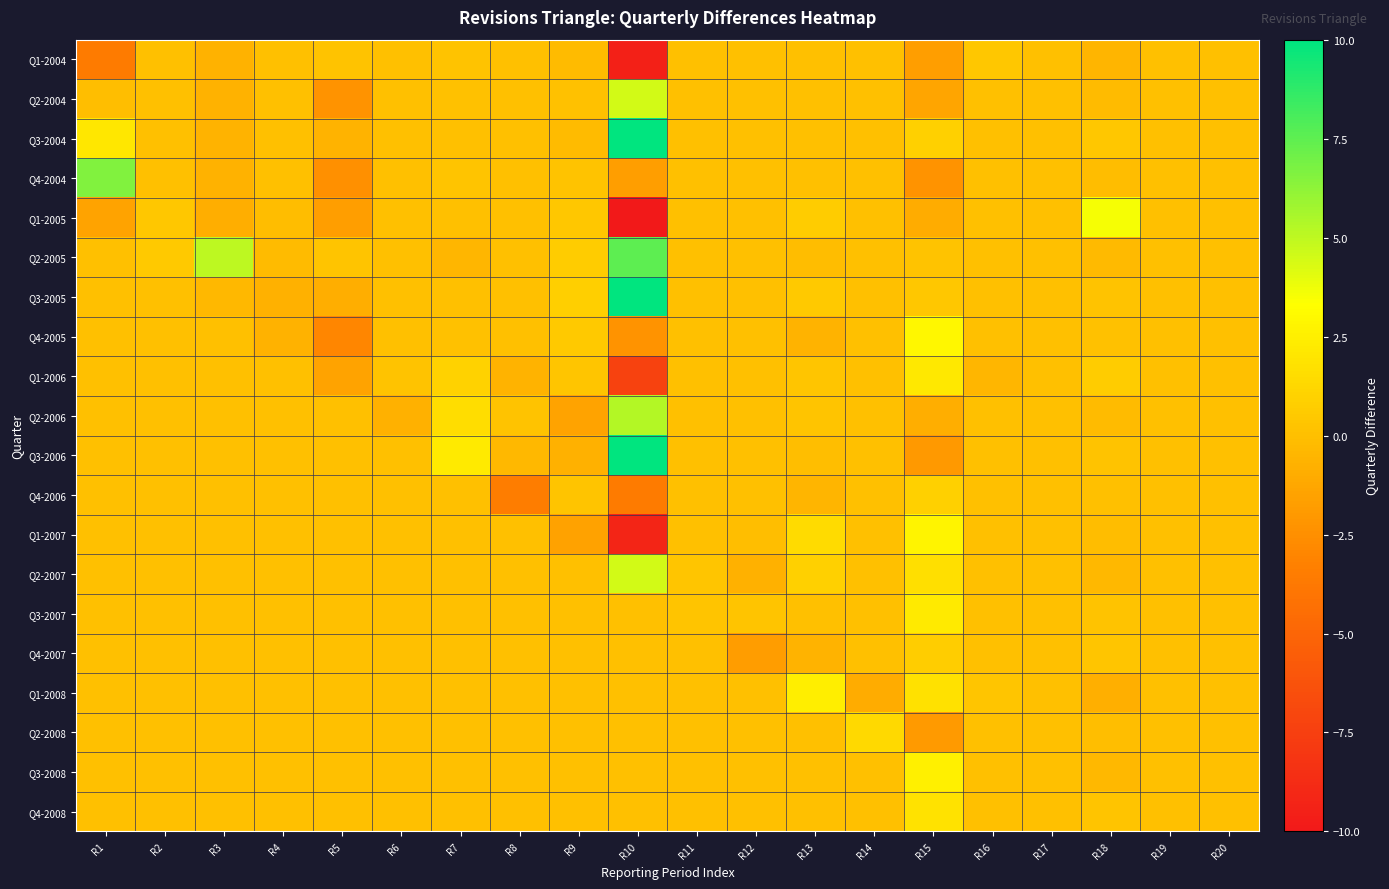

Reading right to left, list all the values displayed in this chart.

Q1-2004: R20=0.0	R19=0.0	R18=-0.5	R17=0.0	R16=0.4	R15=-1.6	R14=0.0	R13=0.0	R12=0.0	R11=0.0	R10=-9.5	R9=-0.2	R8=0.0	R7=0.2	R6=0.0	R5=0.2	R4=0.0	R3=-0.6	R2=0.0	R1=-3.5
Q2-2004: R20=0.0	R19=0.0	R18=-0.2	R17=0.0	R16=0.0	R15=-1.4	R14=0.0	R13=0.0	R12=0.0	R11=0.0	R10=4.5	R9=0.1	R8=0.0	R7=0.1	R6=0.0	R5=-2.3	R4=0.0	R3=-0.6	R2=0.0	R1=-0.0
Q3-2004: R20=0.0	R19=0.0	R18=0.4	R17=0.0	R16=0.0	R15=0.9	R14=0.0	R13=0.0	R12=0.0	R11=0.0	R10=17.0	R9=-0.2	R8=0.0	R7=0.0	R6=0.0	R5=-0.6	R4=0.0	R3=-0.6	R2=0.0	R1=2.0
Q4-2004: R20=0.0	R19=0.0	R18=-0.1	R17=0.0	R16=0.0	R15=-2.3	R14=0.0	R13=0.0	R12=0.0	R11=0.0	R10=-1.7	R9=0.2	R8=0.0	R7=0.3	R6=0.0	R5=-2.5	R4=0.0	R3=-0.7	R2=0.0	R1=6.6
Q1-2005: R20=0.0	R19=0.0	R18=3.5	R17=0.0	R16=0.0	R15=-1.0	R14=0.0	R13=0.7	R12=0.0	R11=0.0	R10=-11.5	R9=0.4	R8=0.0	R7=0.0	R6=0.0	R5=-1.7	R4=-0.1	R3=-0.9	R2=0.5	R1=-1.4
Q2-2005: R20=0.0	R19=0.0	R18=-0.3	R17=0.0	R16=0.0	R15=0.2	R14=0.0	R13=-0.1	R12=0.0	R11=0.0	R10=7.5	R9=0.6	R8=0.0	R7=-0.4	R6=0.0	R5=0.3	R4=-0.2	R3=5.0	R2=0.5	R1=0.0
Q3-2005: R20=0.0	R19=0.0	R18=0.2	R17=0.0	R16=0.0	R15=0.4	R14=0.0	R13=0.5	R12=0.0	R11=0.0	R10=17.4	R9=0.8	R8=0.0	R7=0.1	R6=0.0	R5=-0.9	R4=-0.7	R3=-0.4	R2=0.0	R1=0.0
Q4-2005: R20=0.0	R19=0.0	R18=0.1	R17=0.0	R16=0.0	R15=2.9	R14=0.0	R13=-0.6	R12=0.0	R11=0.0	R10=-2.3	R9=0.5	R8=0.0	R7=0.1	R6=0.0	R5=-2.9	R4=-0.7	R3=0.0	R2=0.0	R1=0.0
Q1-2006: R20=0.0	R19=0.0	R18=0.6	R17=0.0	R16=-0.4	R15=2.1	R14=0.0	R13=0.3	R12=0.0	R11=0.0	R10=-7.3	R9=0.3	R8=-0.6	R7=1.0	R6=0.2	R5=-1.5	R4=0.0	R3=0.0	R2=0.0	R1=0.0
Q2-2006: R20=0.0	R19=0.0	R18=-0.2	R17=0.0	R16=0.0	R15=-0.9	R14=0.0	R13=0.3	R12=0.0	R11=0.0	R10=5.3	R9=-1.4	R8=0.2	R7=1.6	R6=-0.8	R5=0.0	R4=0.0	R3=0.0	R2=0.0	R1=0.0
Q3-2006: R20=0.0	R19=0.0	R18=0.2	R17=0.0	R16=0.0	R15=-2.0	R14=0.0	R13=-0.0	R12=0.0	R11=0.0	R10=14.5	R9=-0.7	R8=-0.3	R7=2.2	R6=0.0	R5=0.0	R4=0.0	R3=0.0	R2=0.0	R1=0.0
Q4-2006: R20=0.0	R19=0.0	R18=0.1	R17=0.0	R16=0.0	R15=0.9	R14=0.0	R13=-0.5	R12=0.0	R11=0.0	R10=-3.5	R9=0.2	R8=-3.5	R7=0.0	R6=0.0	R5=0.0	R4=0.0	R3=0.0	R2=0.0	R1=0.0
Q1-2007: R20=0.0	R19=0.0	R18=-0.1	R17=0.0	R16=0.0	R15=2.8	R14=0.0	R13=1.4	R12=-0.0	R11=0.0	R10=-9.2	R9=-1.6	R8=0.0	R7=0.0	R6=0.0	R5=0.0	R4=0.0	R3=0.0	R2=0.0	R1=0.0
Q2-2007: R20=0.0	R19=0.0	R18=-0.3	R17=0.0	R16=0.0	R15=1.7	R14=0.0	R13=0.9	R12=-0.7	R11=0.4	R10=4.5	R9=0.0	R8=0.0	R7=0.0	R6=0.0	R5=0.0	R4=0.0	R3=0.0	R2=0.0	R1=0.0
Q3-2007: R20=0.0	R19=0.0	R18=0.2	R17=0.0	R16=0.0	R15=2.2	R14=0.0	R13=0.1	R12=0.3	R11=0.3	R10=0.0	R9=0.0	R8=0.0	R7=0.0	R6=0.0	R5=0.0	R4=0.0	R3=0.0	R2=0.0	R1=0.0
Q4-2007: R20=0.0	R19=0.0	R18=0.3	R17=0.0	R16=0.0	R15=0.8	R14=0.0	R13=-0.6	R12=-1.8	R11=0.0	R10=0.0	R9=0.0	R8=0.0	R7=0.0	R6=0.0	R5=0.0	R4=0.0	R3=0.0	R2=0.0	R1=0.0
Q1-2008: R20=0.0	R19=0.0	R18=-0.8	R17=0.0	R16=0.4	R15=1.7	R14=-1.0	R13=2.5	R12=0.0	R11=0.0	R10=0.0	R9=0.0	R8=0.0	R7=0.0	R6=0.0	R5=0.0	R4=0.0	R3=0.0	R2=0.0	R1=0.0
Q2-2008: R20=0.0	R19=0.0	R18=-0.0	R17=0.0	R16=0.0	R15=-1.9	R14=1.4	R13=0.0	R12=0.0	R11=0.0	R10=0.0	R9=0.0	R8=0.0	R7=0.0	R6=0.0	R5=0.0	R4=0.0	R3=0.0	R2=0.0	R1=0.0
Q3-2008: R20=0.0	R19=0.0	R18=-0.4	R17=0.0	R16=0.0	R15=2.5	R14=0.0	R13=0.0	R12=0.0	R11=0.0	R10=0.0	R9=0.0	R8=0.0	R7=0.0	R6=0.0	R5=0.0	R4=0.0	R3=0.0	R2=0.0	R1=0.0
Q4-2008: R20=0.0	R19=0.0	R18=0.3	R17=0.0	R16=0.0	R15=1.9	R14=0.0	R13=0.0	R12=0.0	R11=0.0	R10=0.0	R9=0.0	R8=0.0	R7=0.0	R6=0.0	R5=0.0	R4=0.0	R3=0.0	R2=0.0	R1=0.0